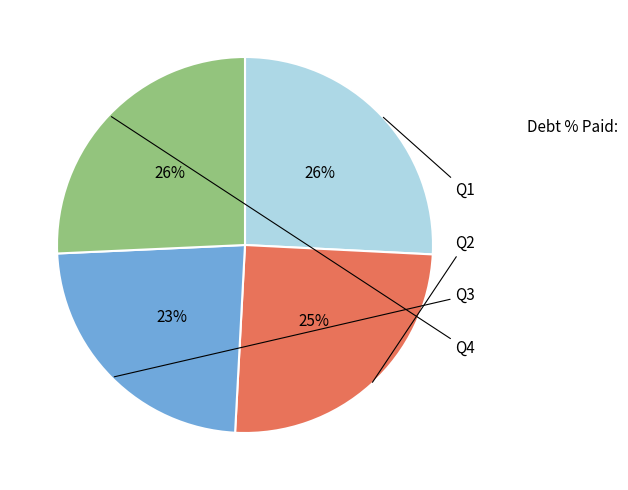

To the nearest percent, what is the average slice percentage?

25%